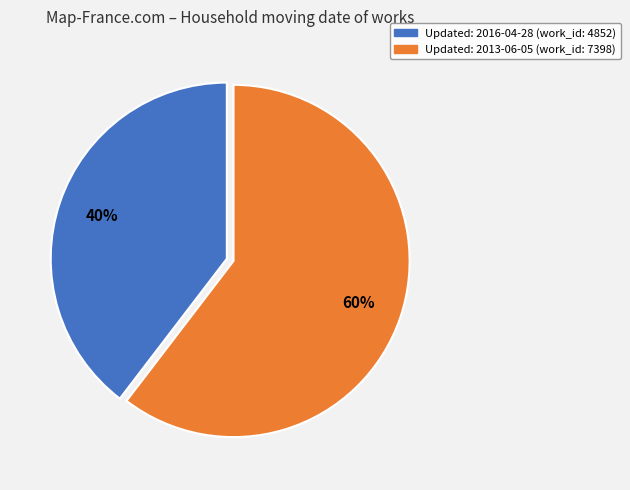

Is there a majority slice in this chart?

Yes